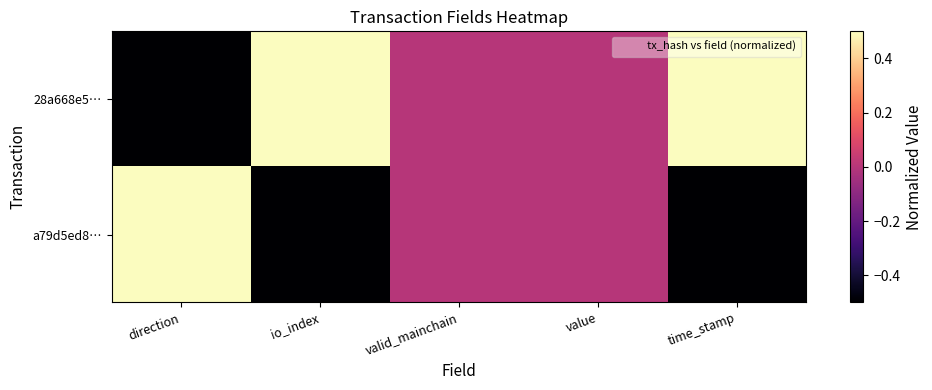

Reading left to right, transcribe all the data shown in this chart.

28a668e5…: direction=-0.5	io_index=0.5	valid_mainchain=0.0	value=0.0	time_stamp=0.5
a79d5ed8…: direction=0.5	io_index=-0.5	valid_mainchain=0.0	value=0.0	time_stamp=-0.5